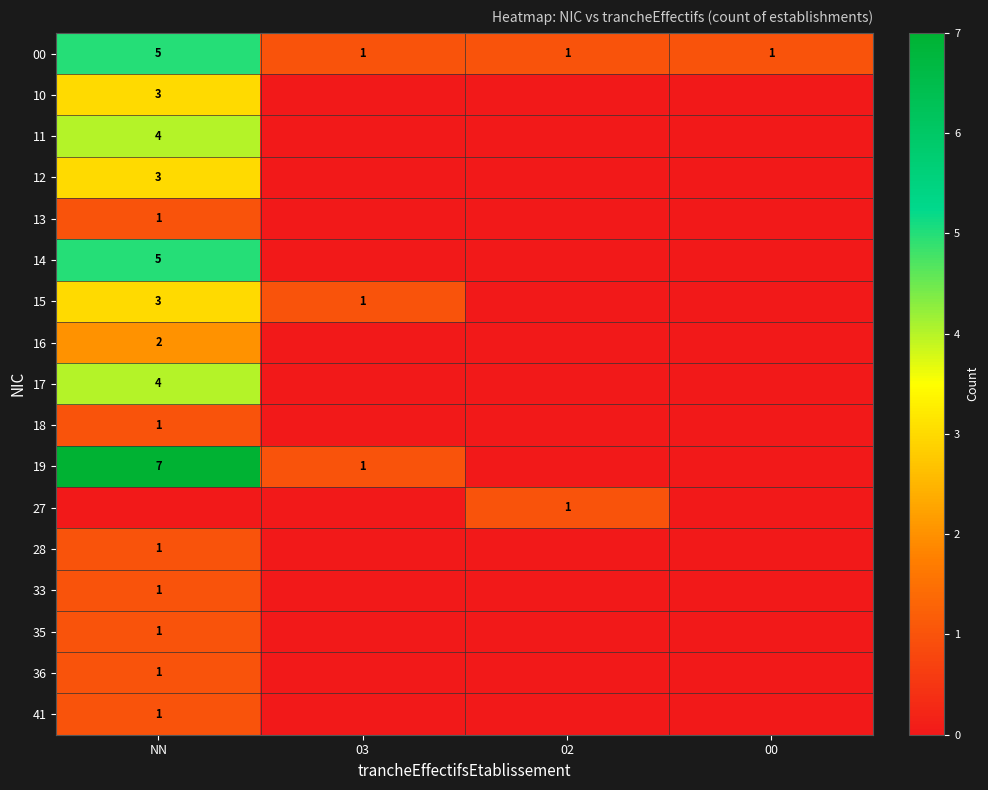

The 14 series shows 7 at NN. True or false?

False